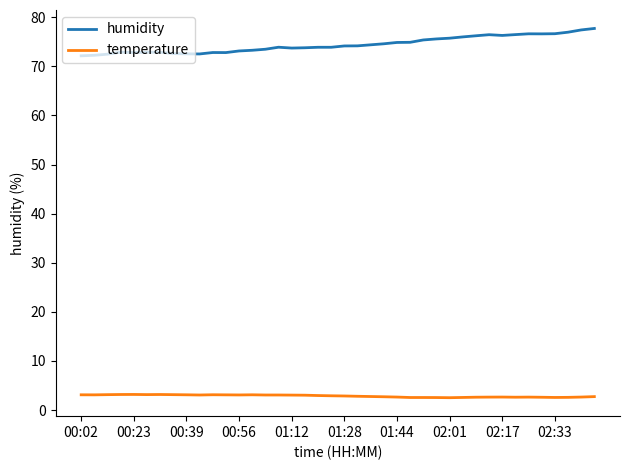

Which series has the largest total across all categories?

humidity